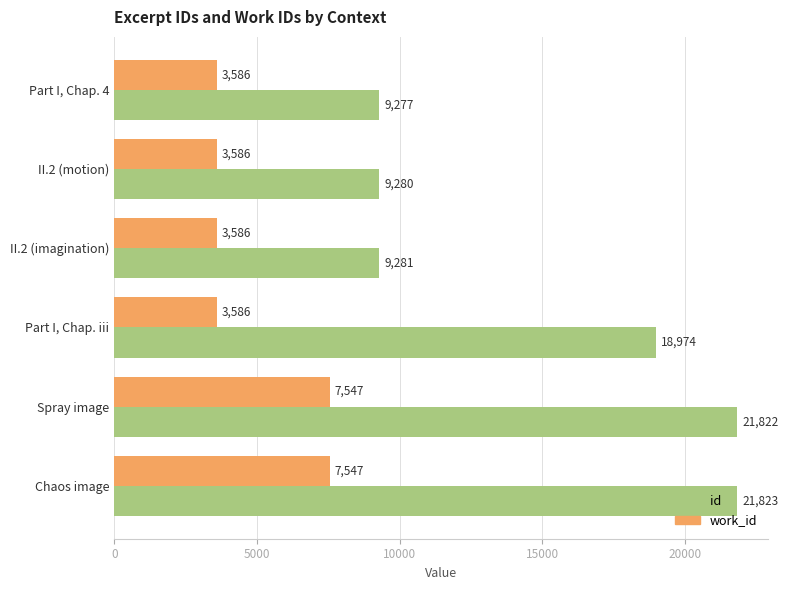

What value does the id series have at Chaos image, to the nearest 100?

21800